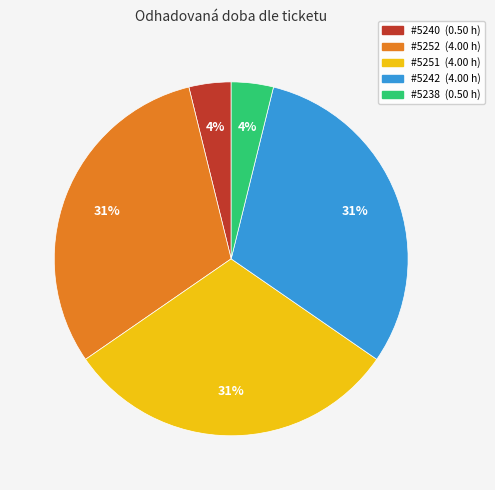

Does any single category account for the majority?

No